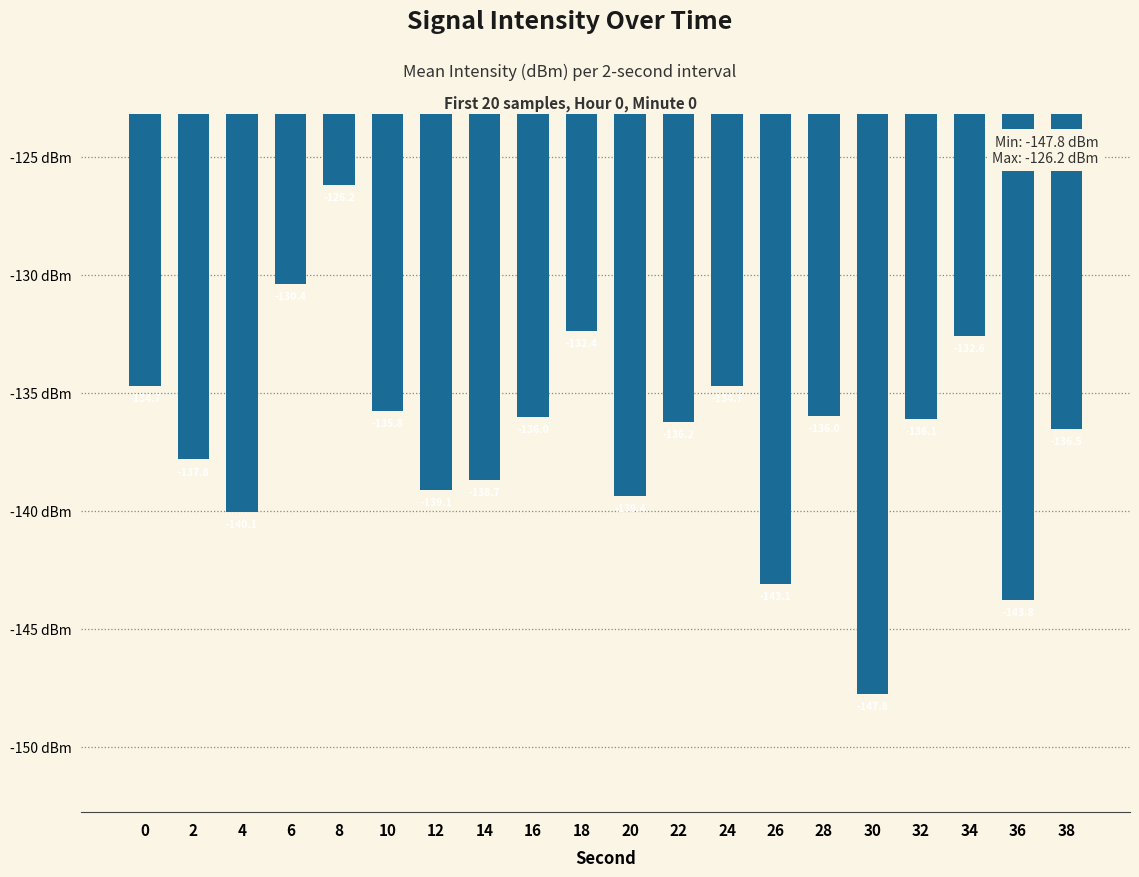

At which label is the value closest to -136?

28